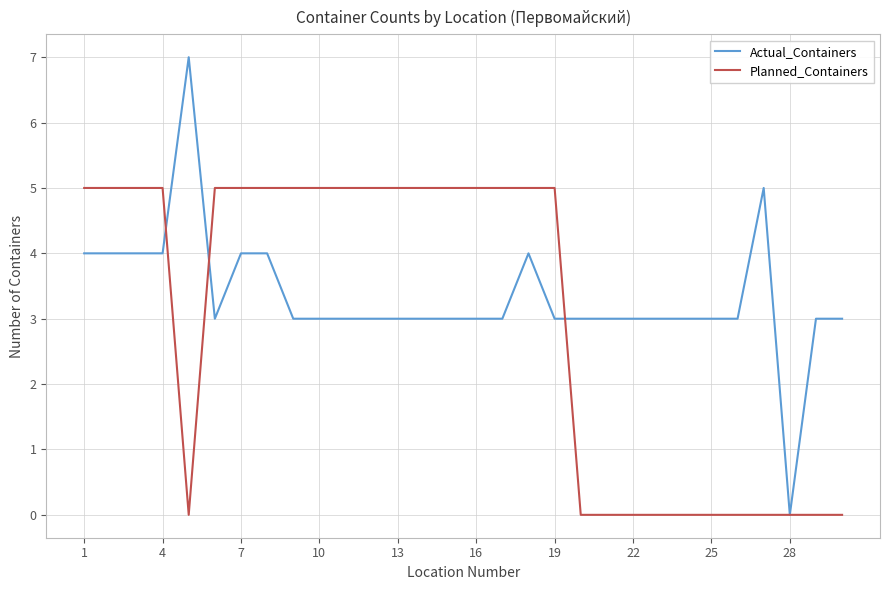

What are all the series names shown in the legend?

Actual_Containers, Planned_Containers